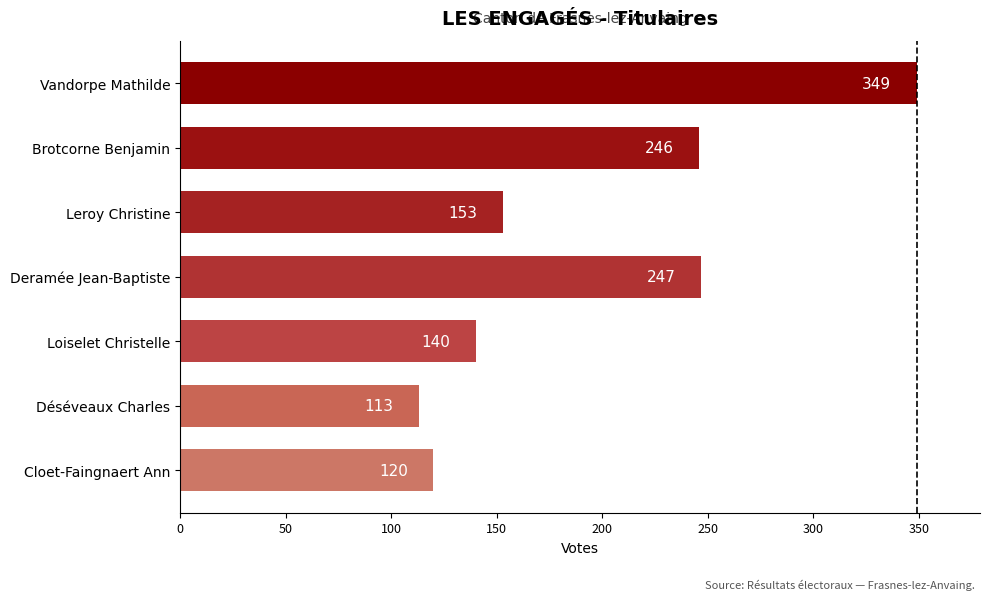

Does the chart contain any negative values?

No